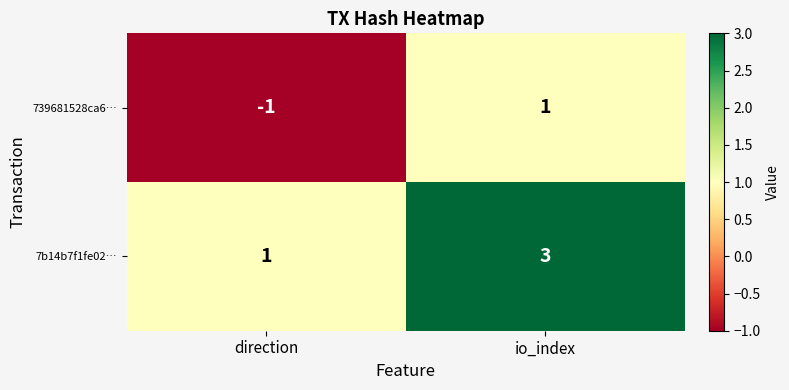

Rank the series at io_index from highest to lowest value.

7b14b7f1fe02…, 739681528ca6…